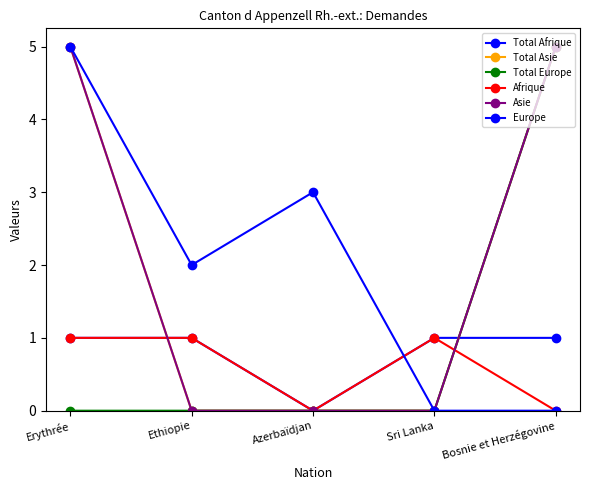

The value of Total Afrique at Sri Lanka is 1. True or false?

True